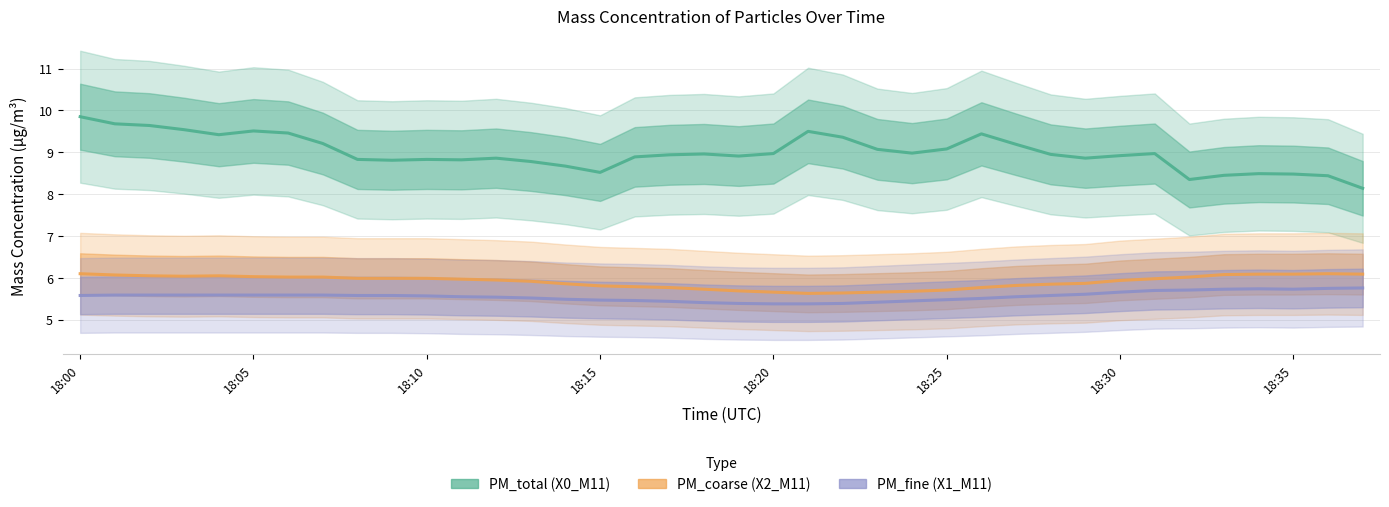

Does the chart have visible grid lines?

Yes